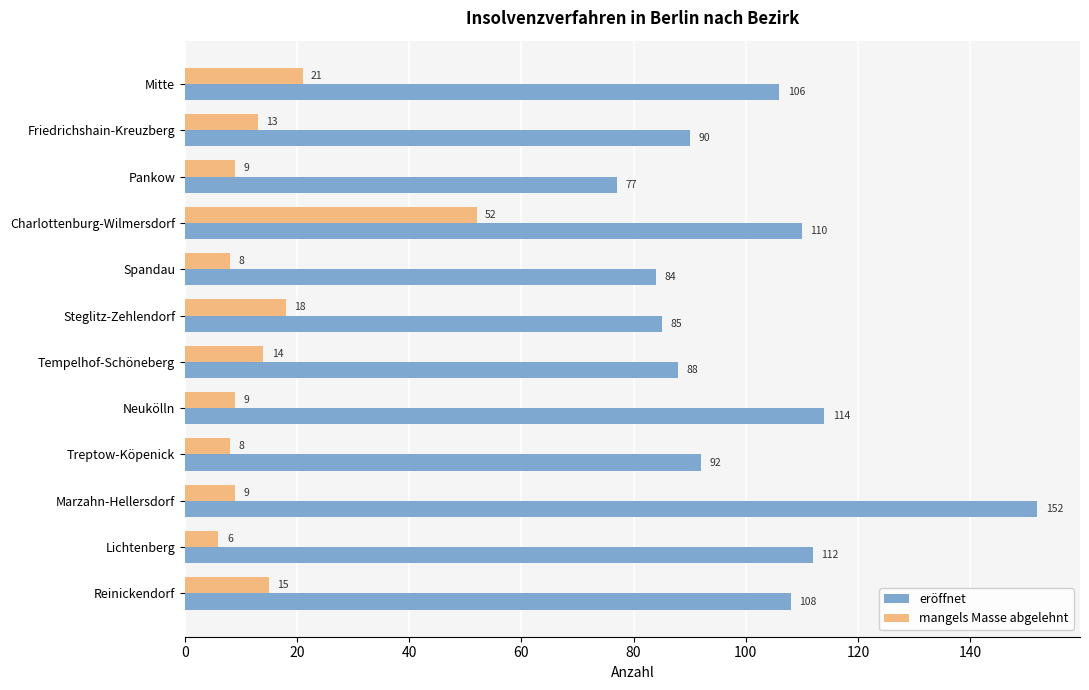

At which category is the sum across all series the highest?

Charlottenburg-Wilmersdorf